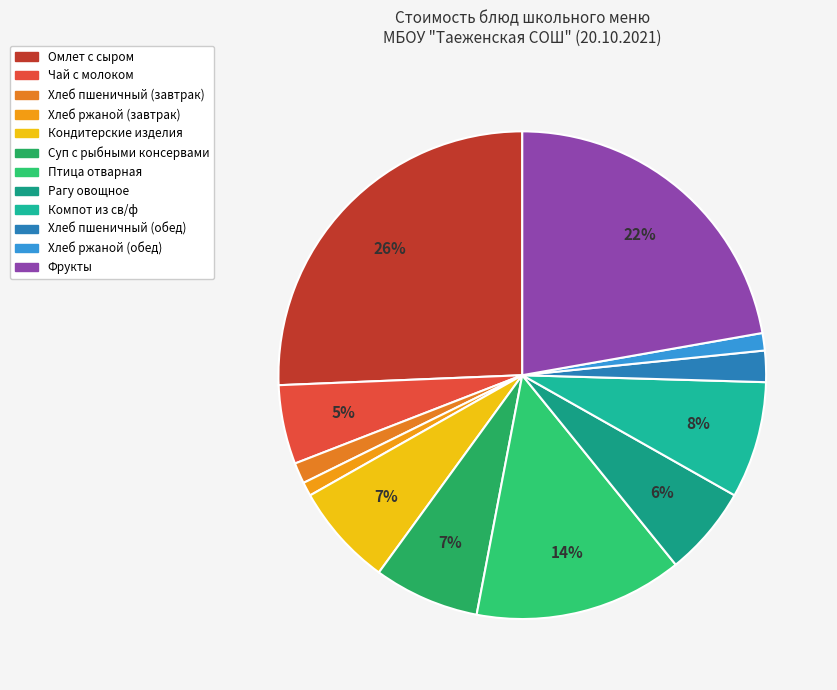

What is the smallest slice in the pie chart?

Хлеб ржаной (завтрак)